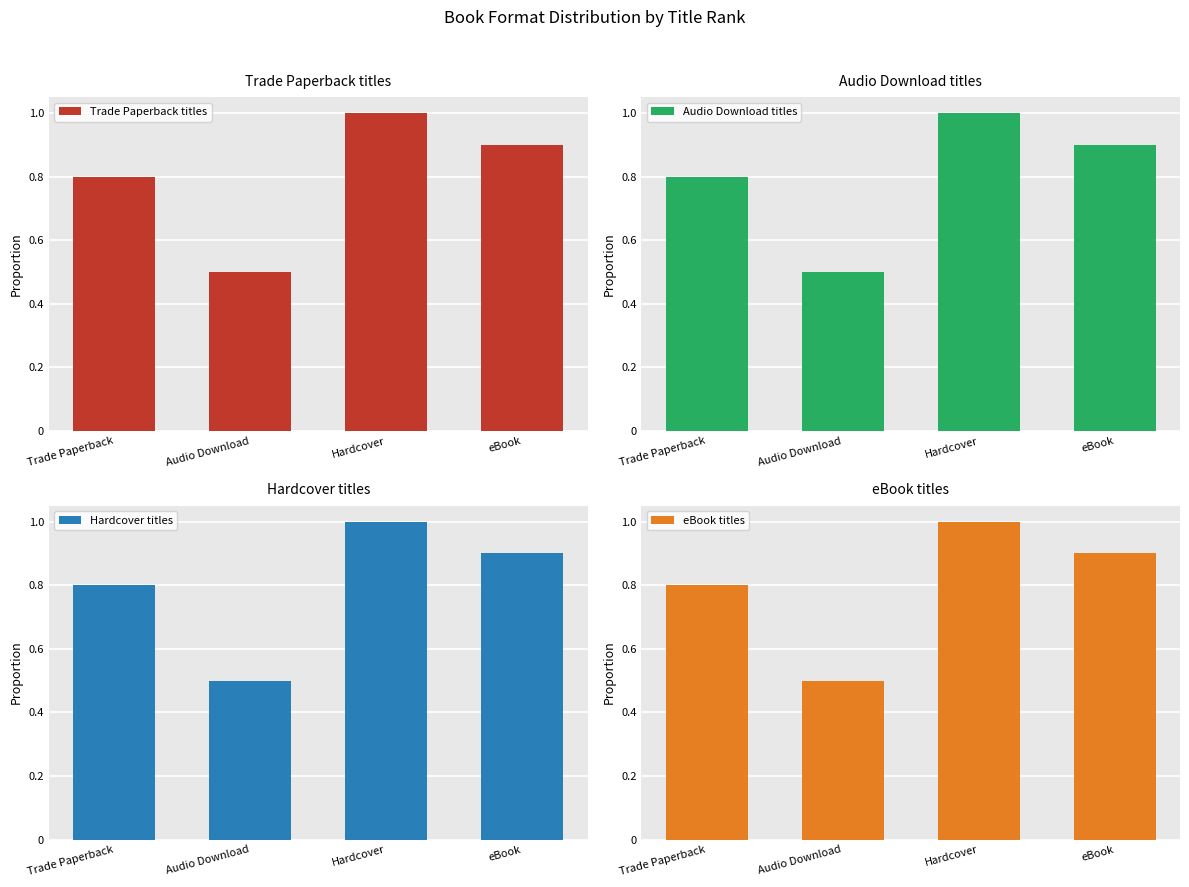

What position from the left is Hardcover?

3